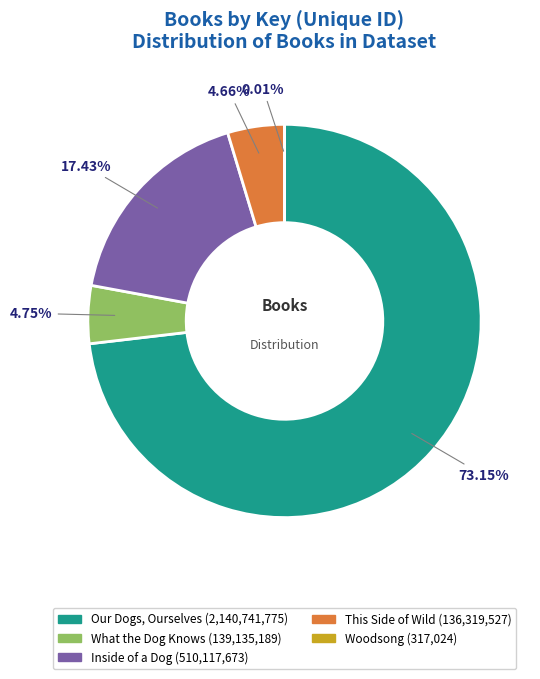

Is there a majority slice in this chart?

Yes